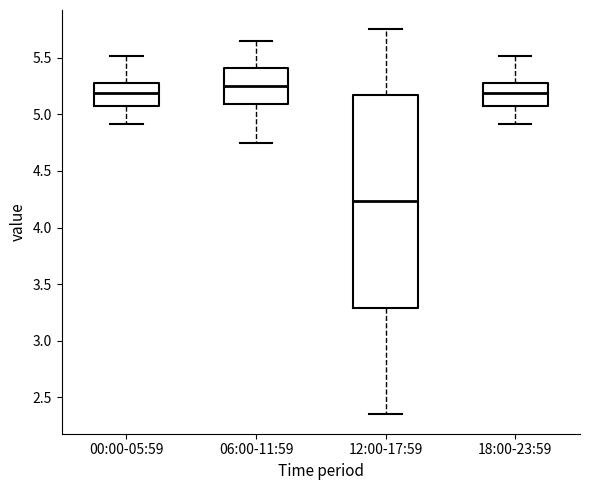

Reading left to right, transcribe this box plot: for each box, give where its median line is, the range the box spans, and where its two whiskers end, as read against the y-axis. The values are not printed on the chart, so give them approximately, as read against the axis.

00:00-05:59: median 5.20, box 5.05 to 5.30, whiskers 4.90 to 5.50
06:00-11:59: median 5.25, box 5.10 to 5.40, whiskers 4.75 to 5.65
12:00-17:59: median 4.25, box 3.30 to 5.15, whiskers 2.35 to 5.75
18:00-23:59: median 5.20, box 5.05 to 5.30, whiskers 4.90 to 5.50